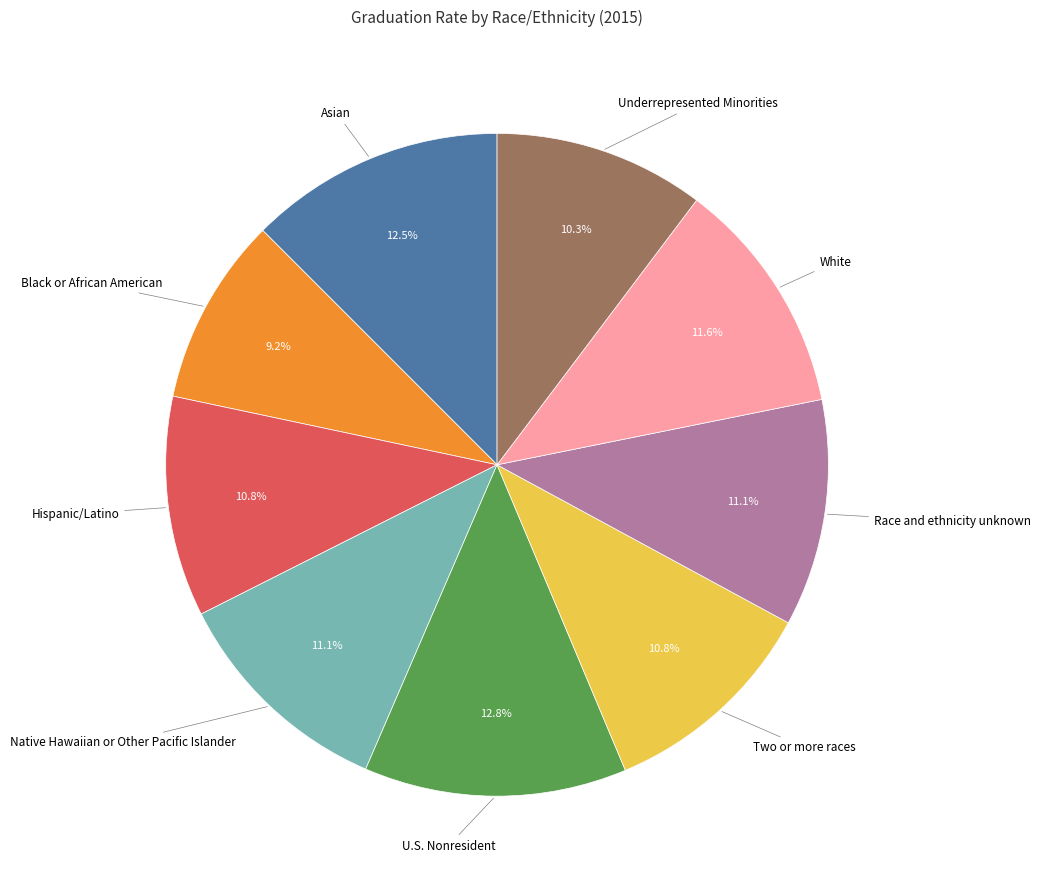

Does any single category account for the majority?

No